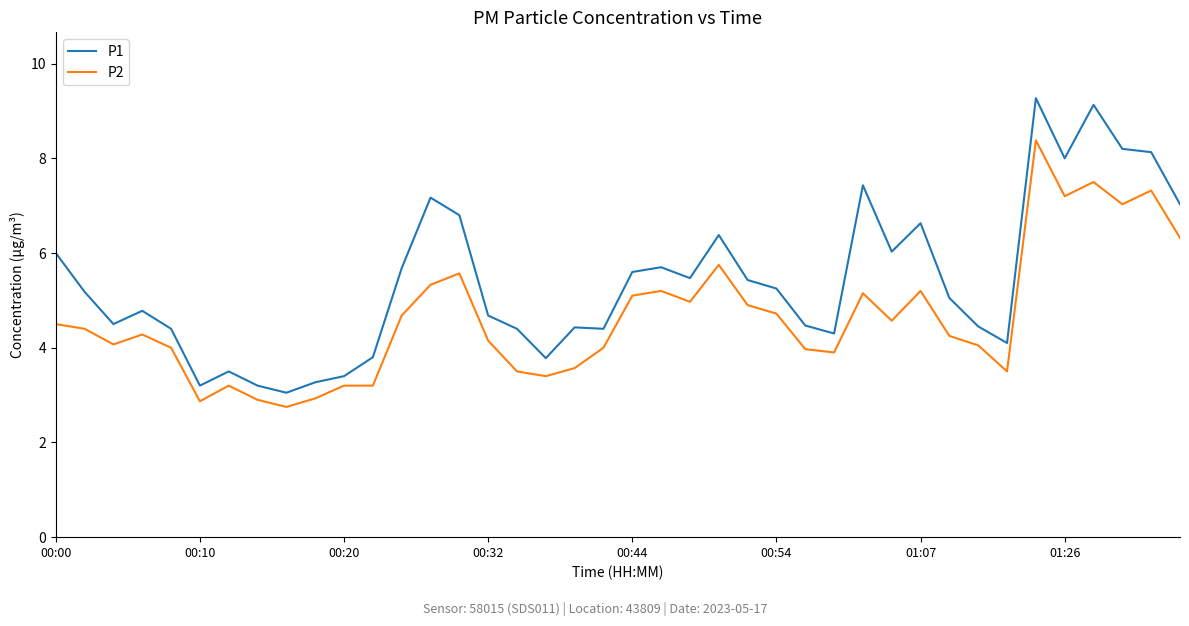

Which series has the largest total across all categories?

P1